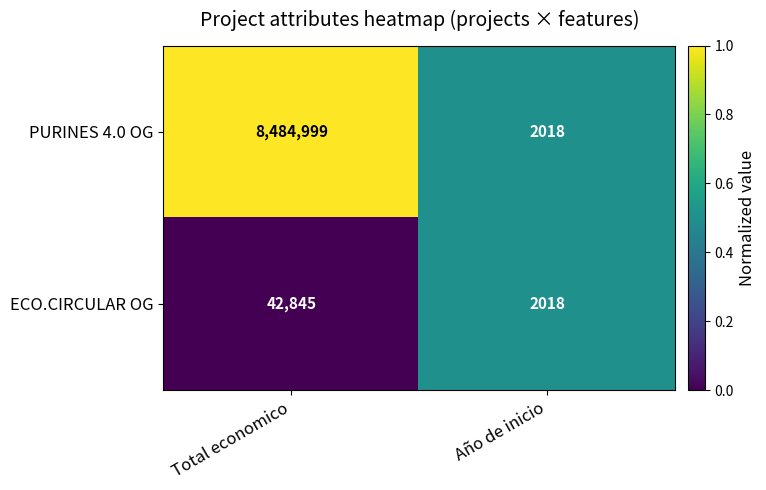

True or false: PURINES 4.0 OG has a value of 2922 at Año de inicio.

False